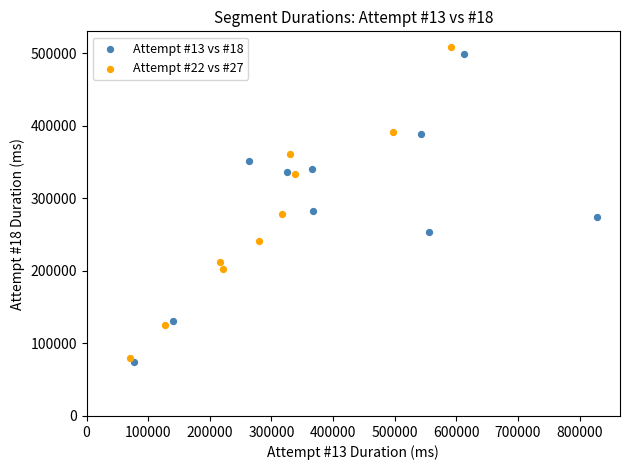

Which series has the largest Y range (max minus min)?

Attempt #22 vs #27